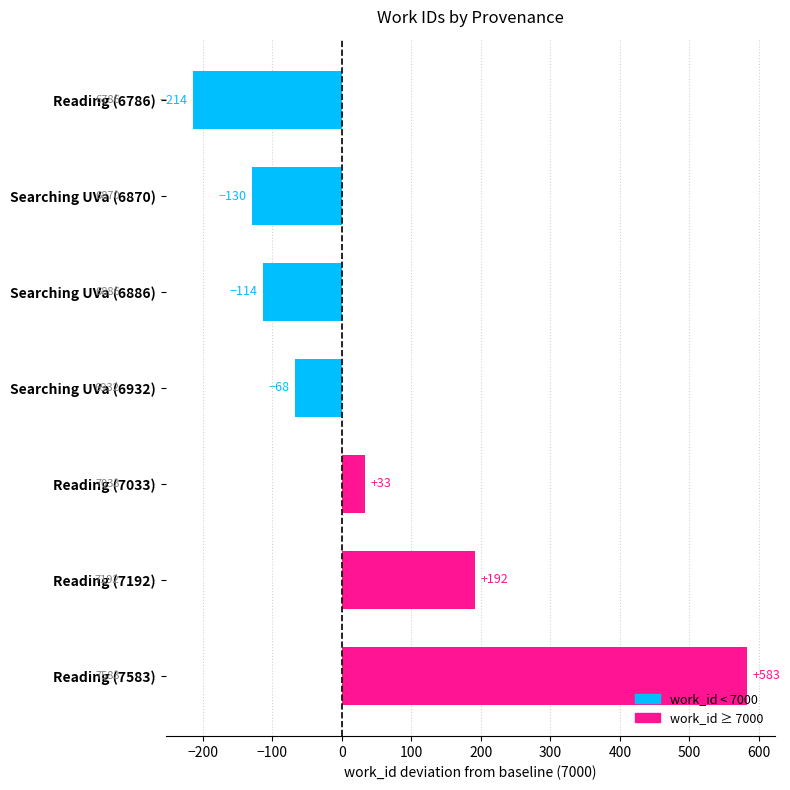

Which label corresponds to the largest value in the chart?

Reading (7583)